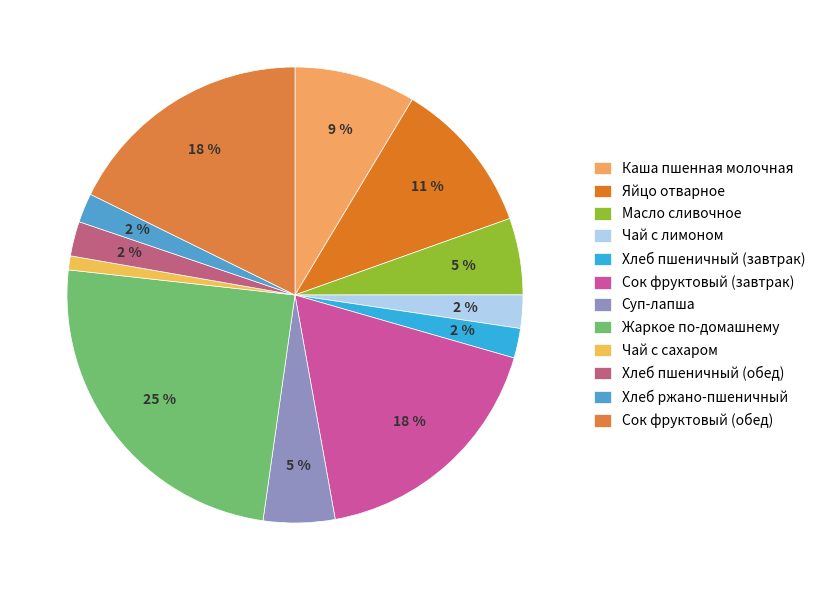

The Чай с лимоном slice represents 2% of the pie. True or false?

True